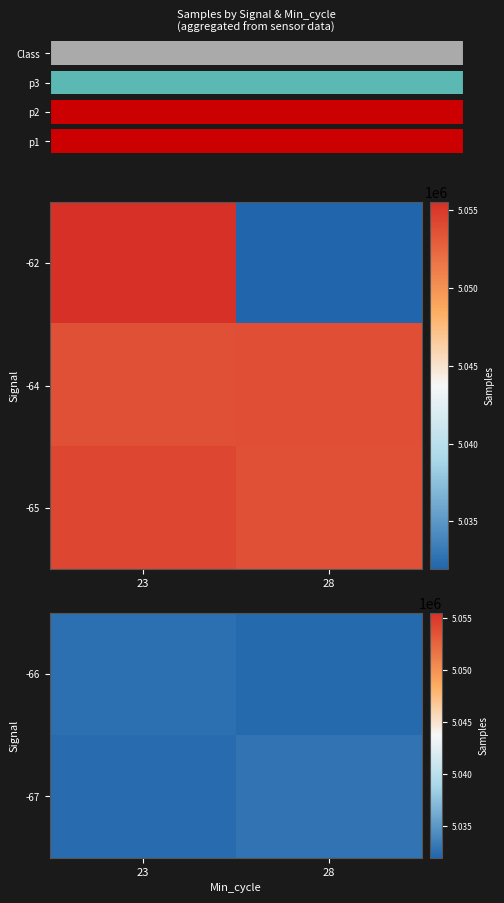

True or false: -65 has a value of 7235552 at 23.

False